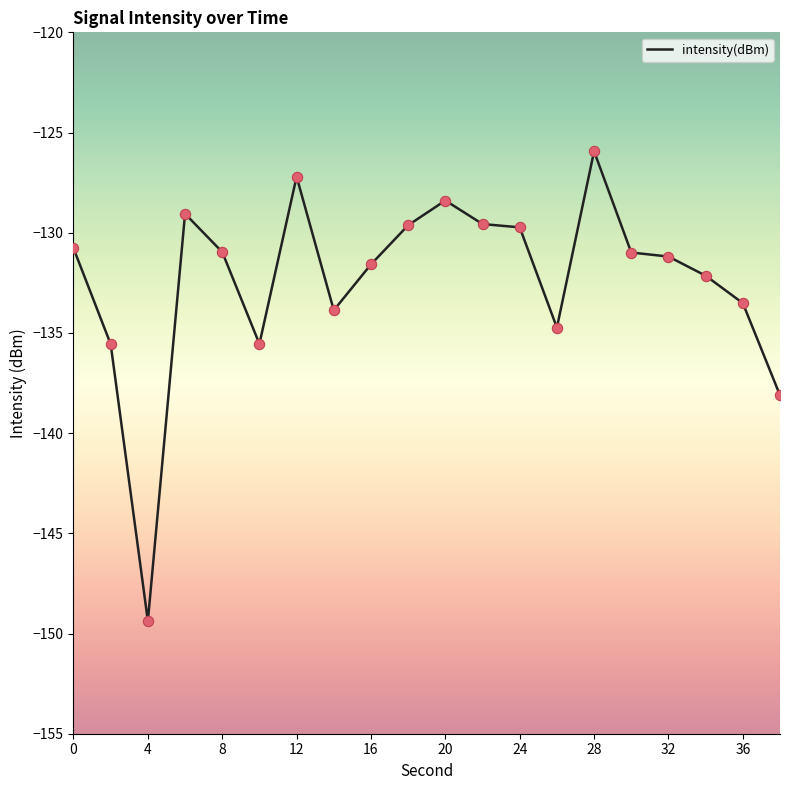

What is the smallest value displayed?

-149.4